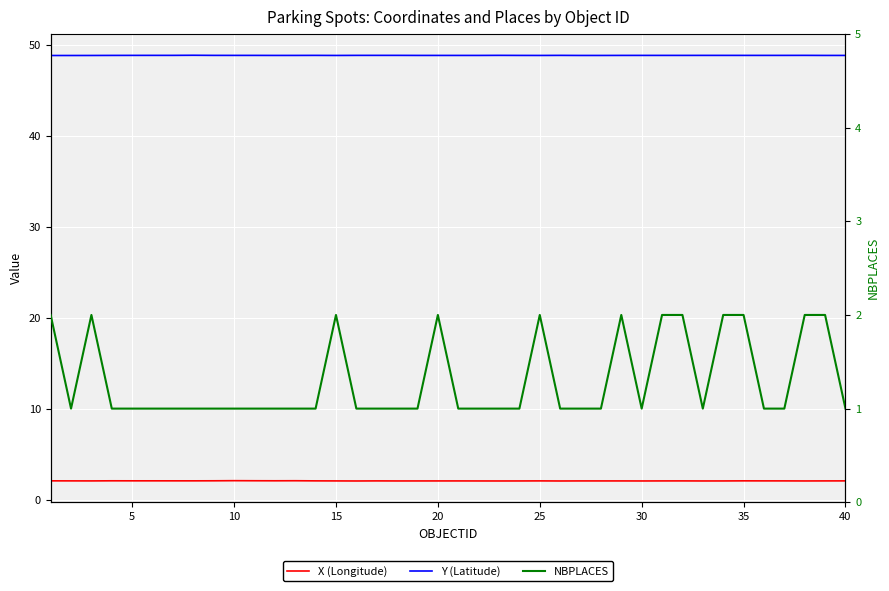

True or false: NBPLACES and Y (Latitude) intersect in this chart.

False